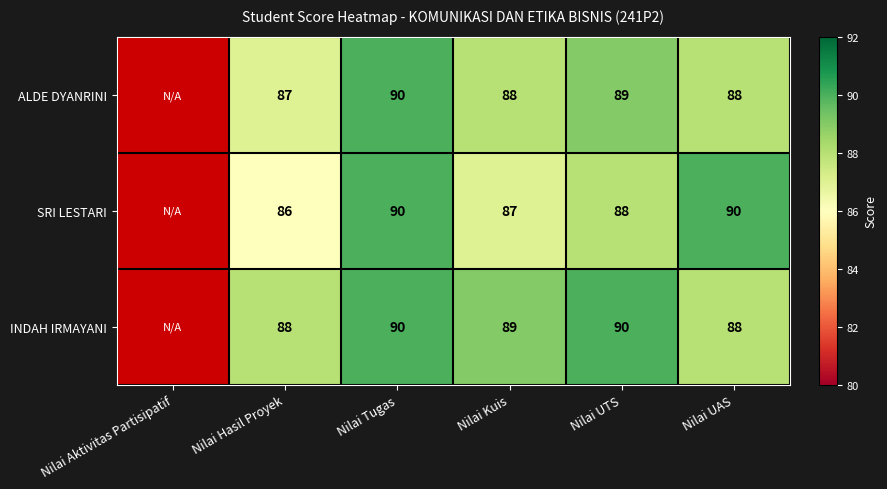

What is the sum of the SRI LESTARI values at Nilai Kuis and Nilai UAS?

177